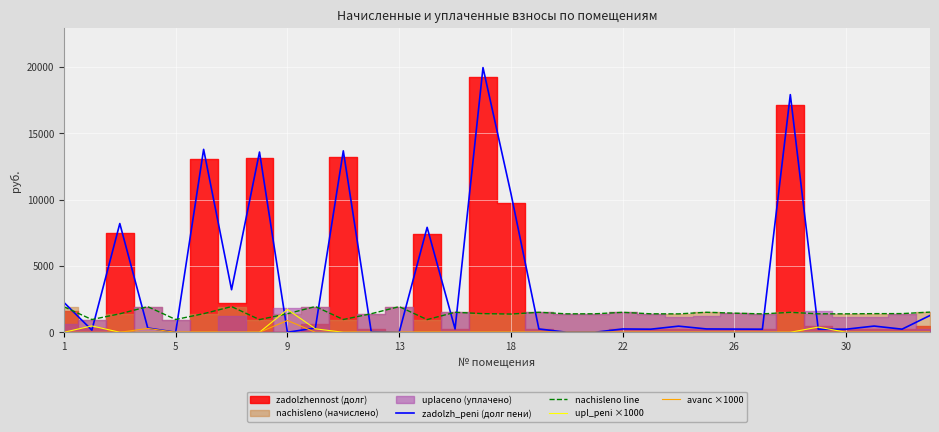

What is the difference between the maximum and minimum values in the upl_peni ×1000 series?

1720.0